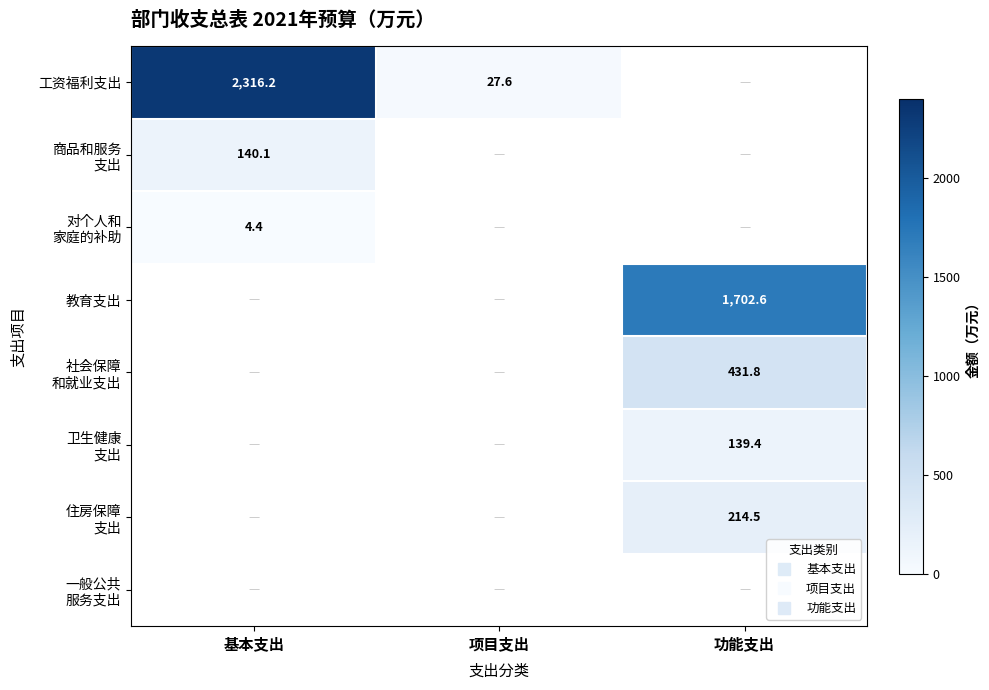

What is the average value of the 工资福利支出 series?

781.3